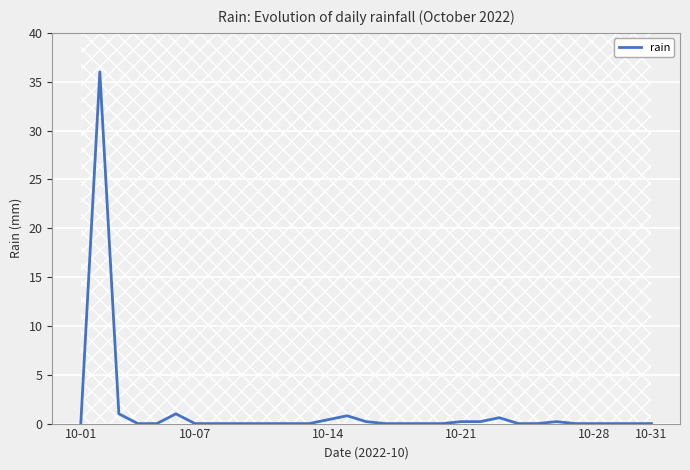

Between 26 and 7, which is larger?

26